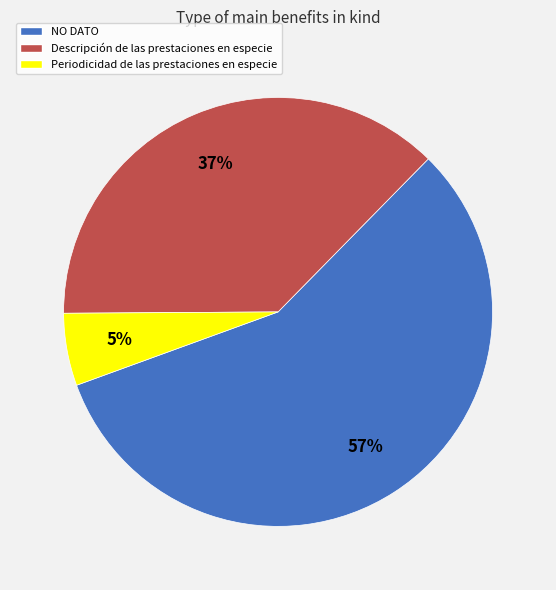

Is it true that Periodicidad de las prestaciones en especie is 1% of the pie?

False